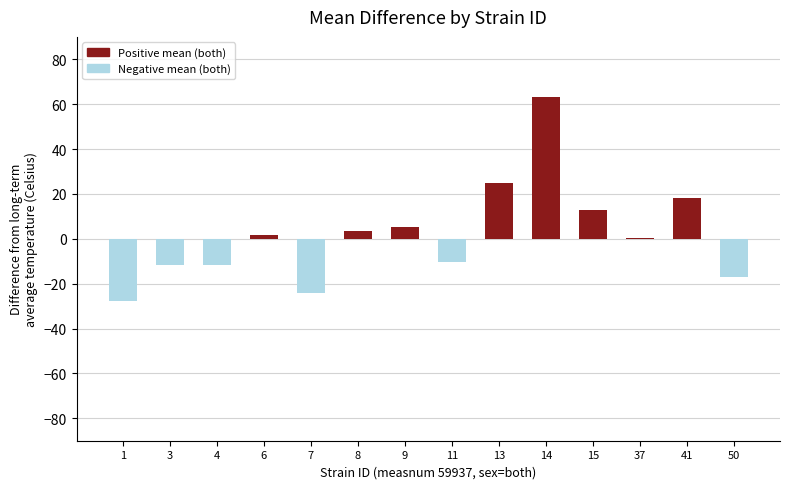

What is the change in value from 1 to 13?

+52.3